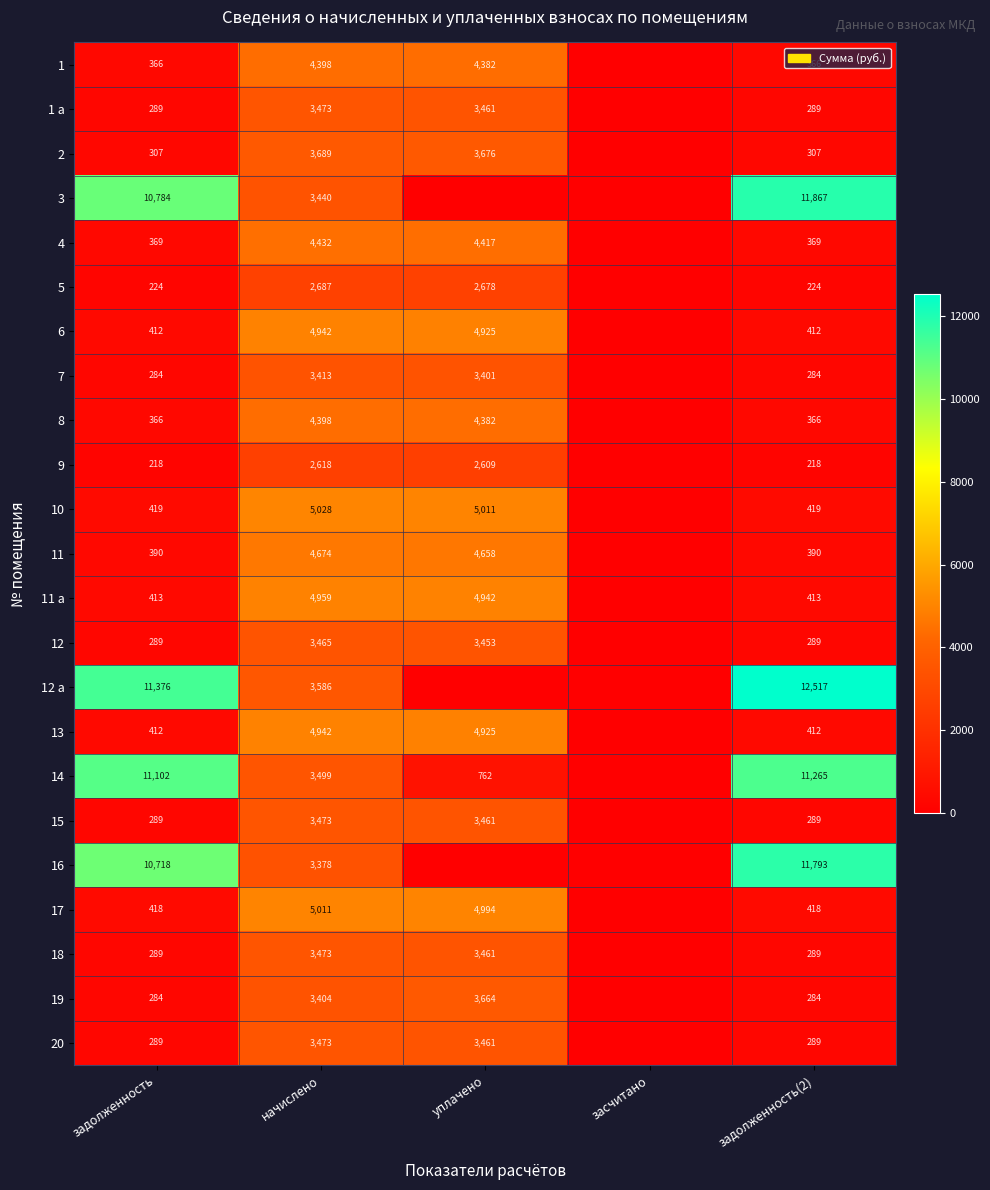

What is the sum of the 15 values at задолженность(2) and начислено?

3762